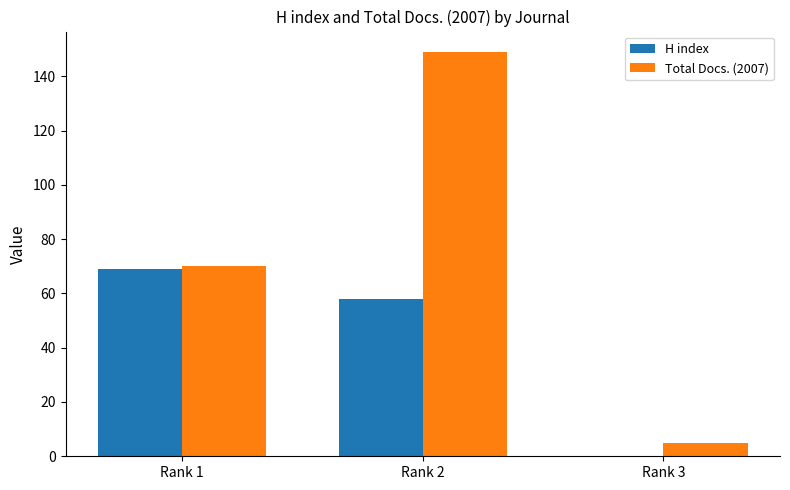

Read the H index value at Rank 2.

58